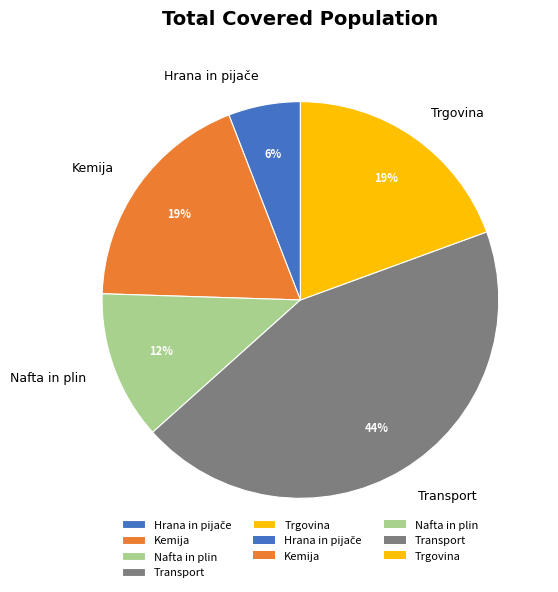

How many segments does this pie chart have?

5